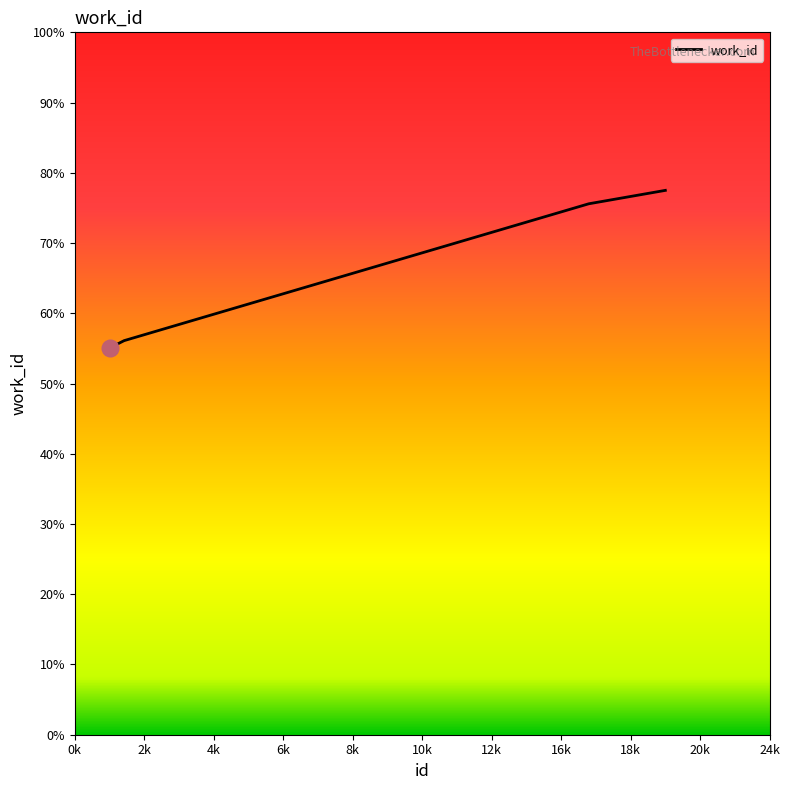

How many lines are shown in the chart?

1